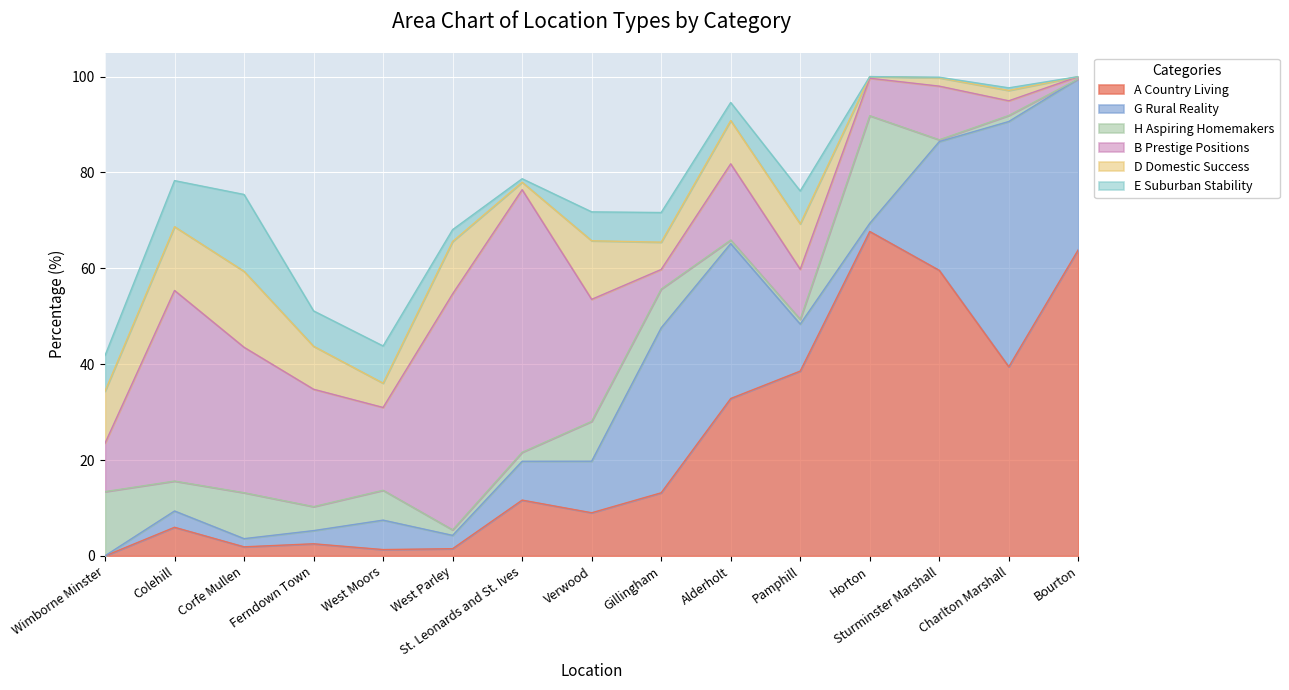

At how many categories does at least one series exceed 24?

13